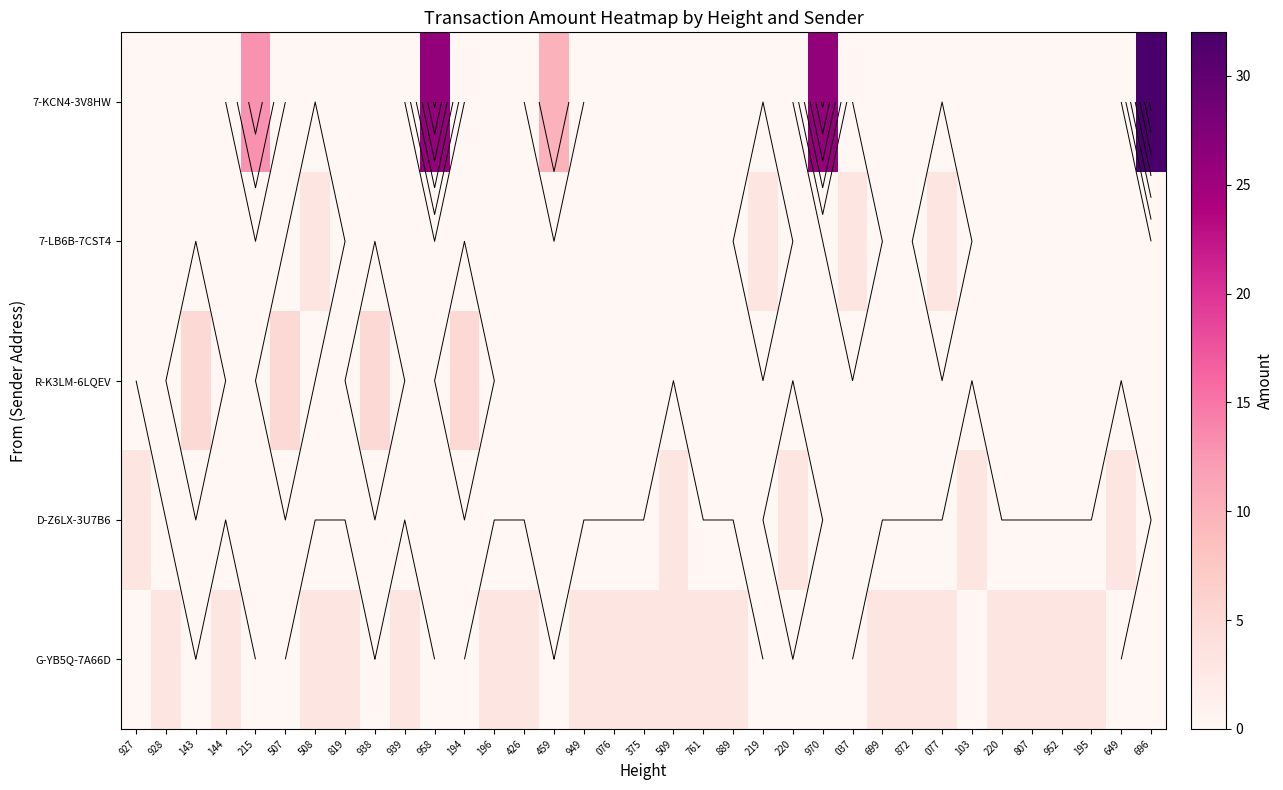

At which category does the chart reach its minimum across all series?

927